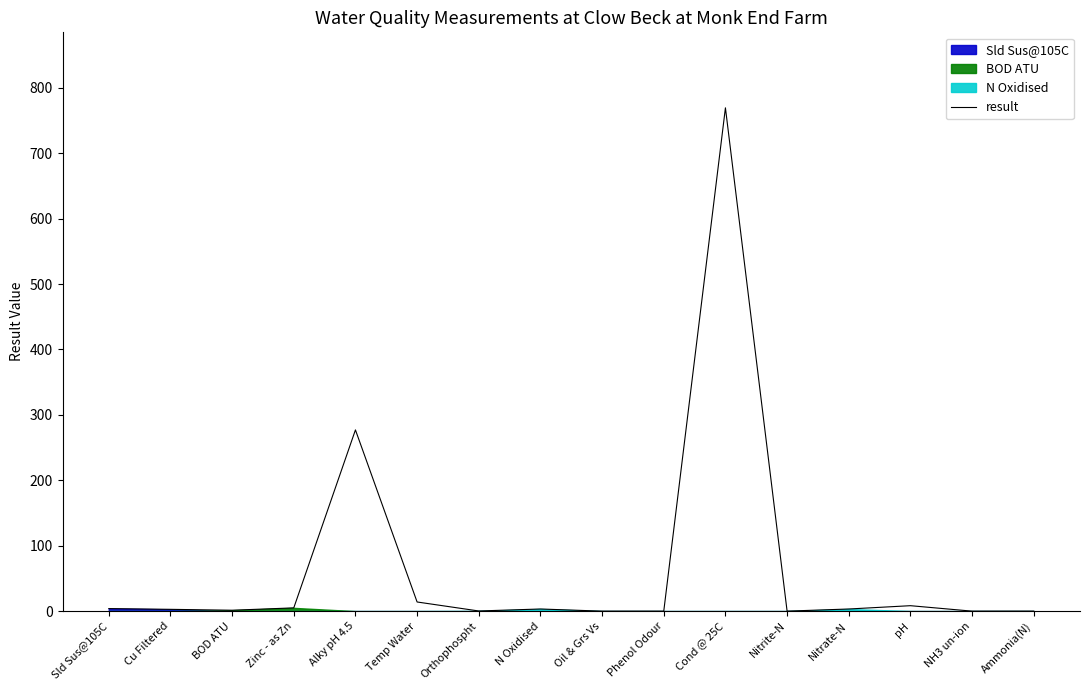

True or false: the data has more than 2 interior local peaks.

True